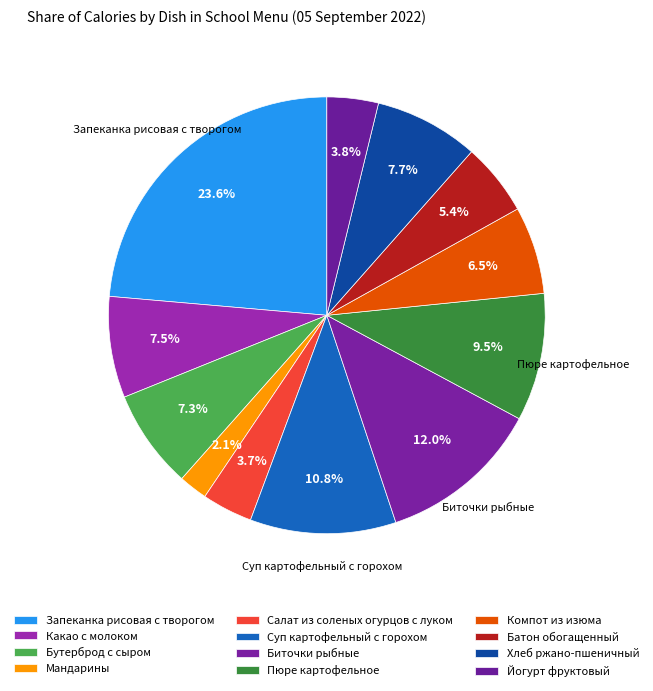

How many segments does this pie chart have?

12